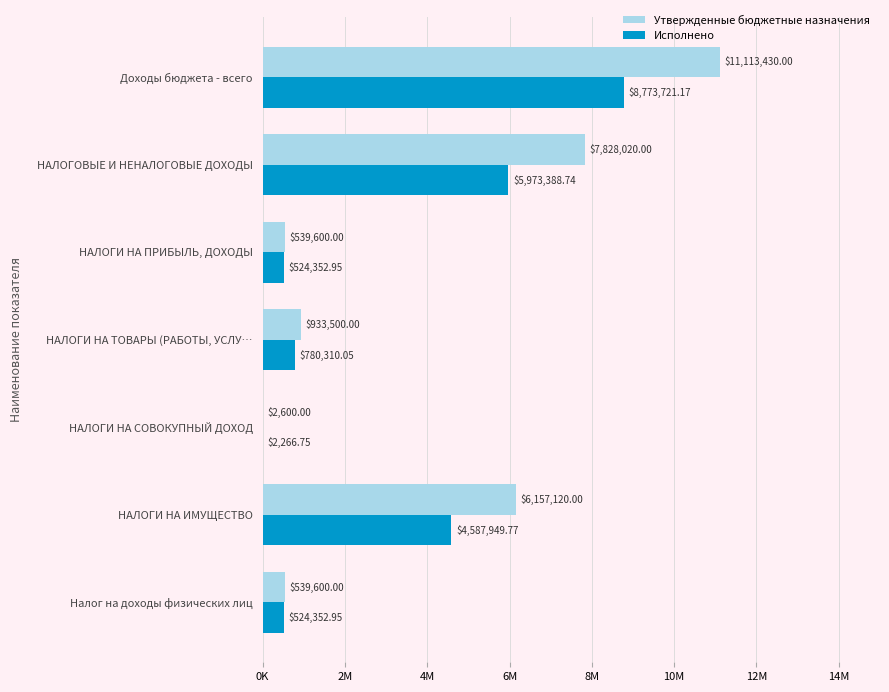

What are all the series names shown in the legend?

Утвержденные бюджетные назначения, Исполнено